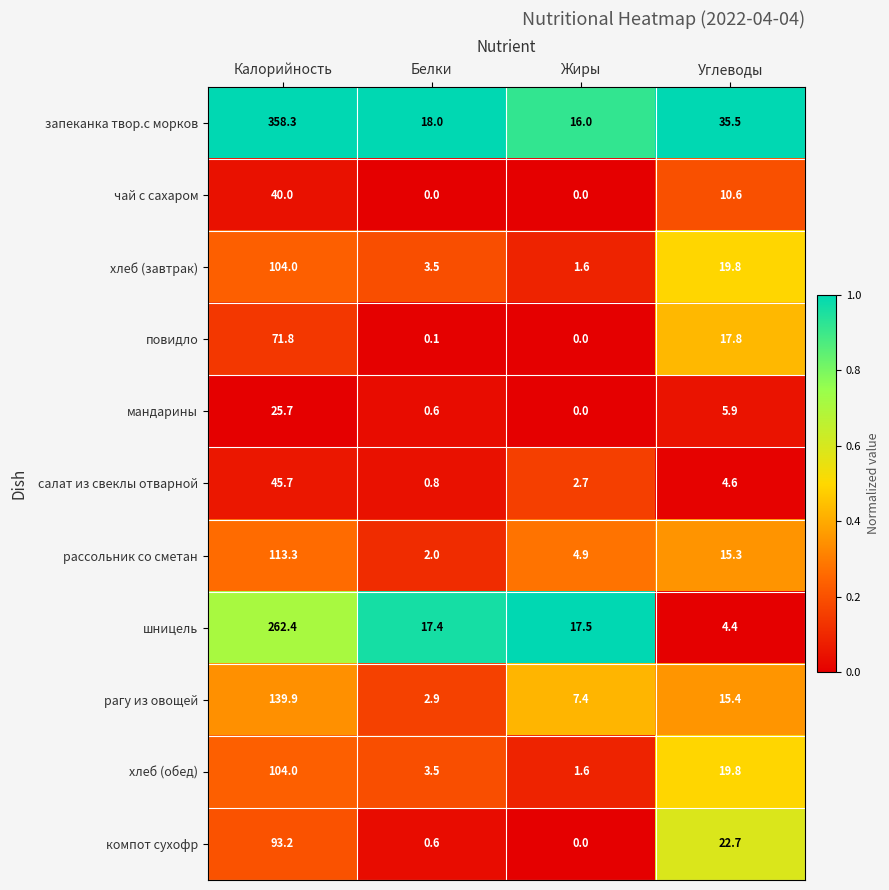

Rank the categories by салат из свеклы отварной value from lowest to highest.

Белки, Жиры, Углеводы, Калорийность